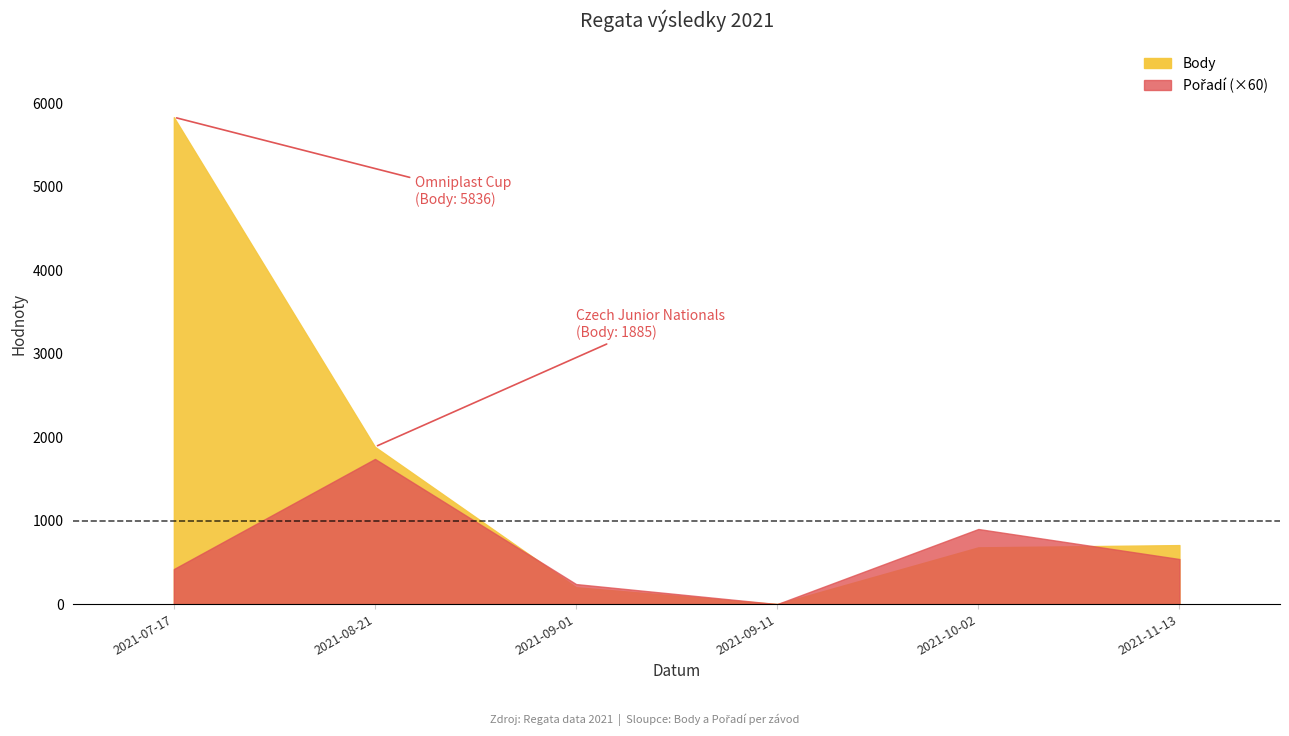

At 2021-08-21, list the series in order from largest to smallest.

Body, Pořadí